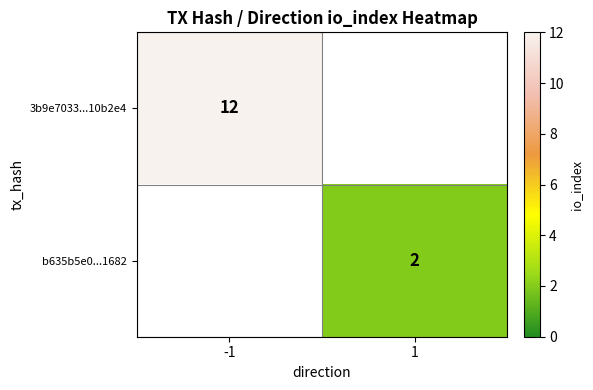

Which category has the highest value across all series?

-1